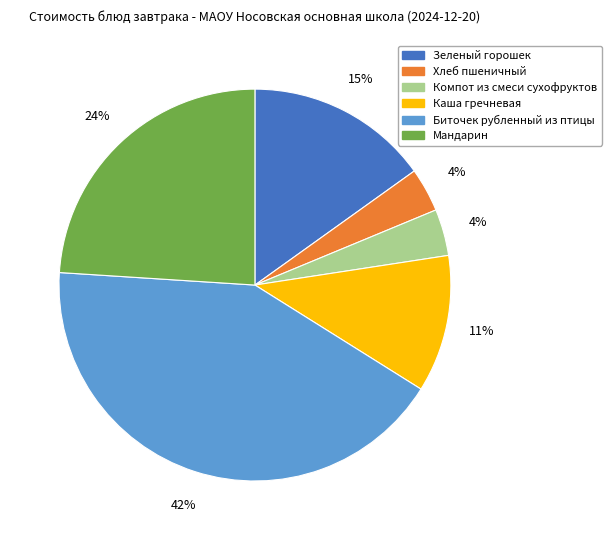

Does any single category account for the majority?

No